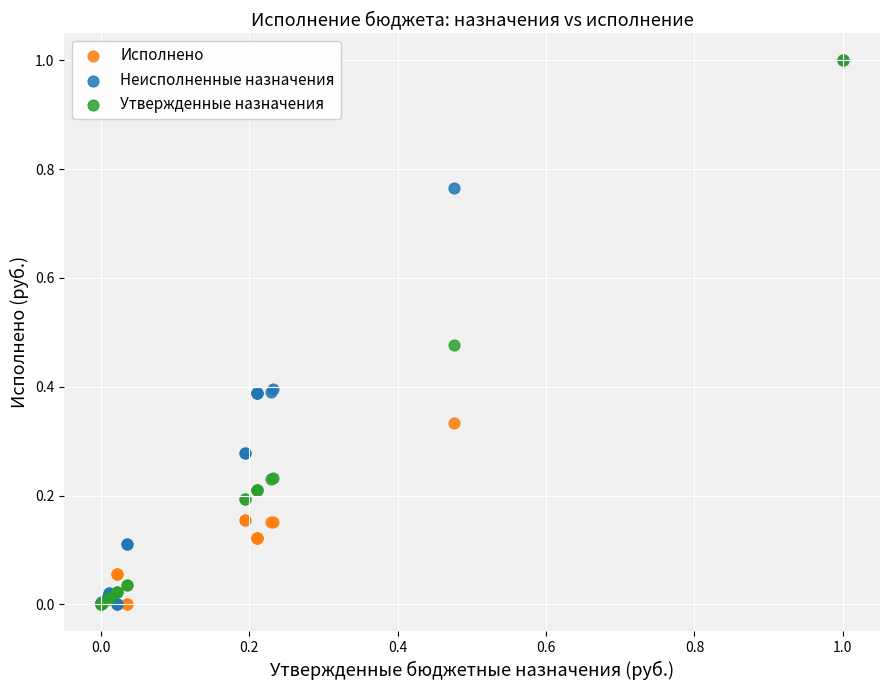

What are all the series names shown in the legend?

Исполнено, Неисполненные назначения, Утвержденные назначения